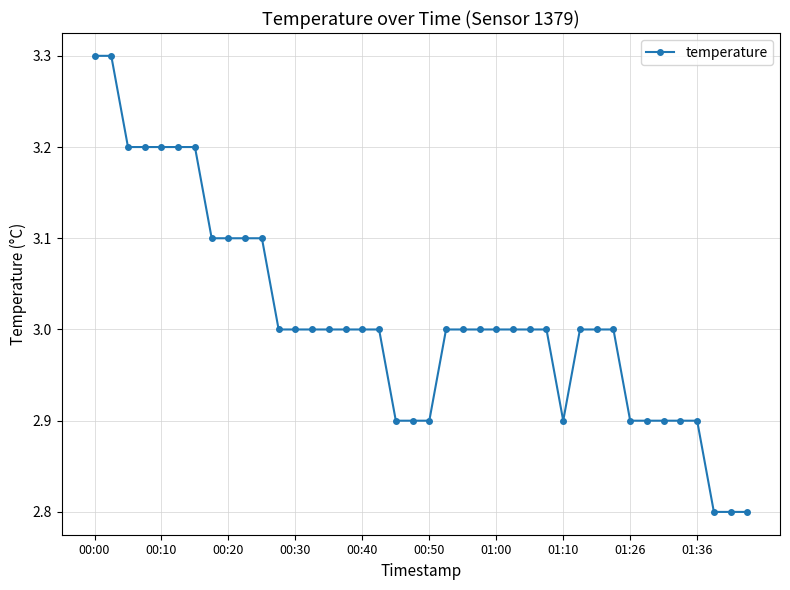

What is the value of the 27th point from the left?

3.0